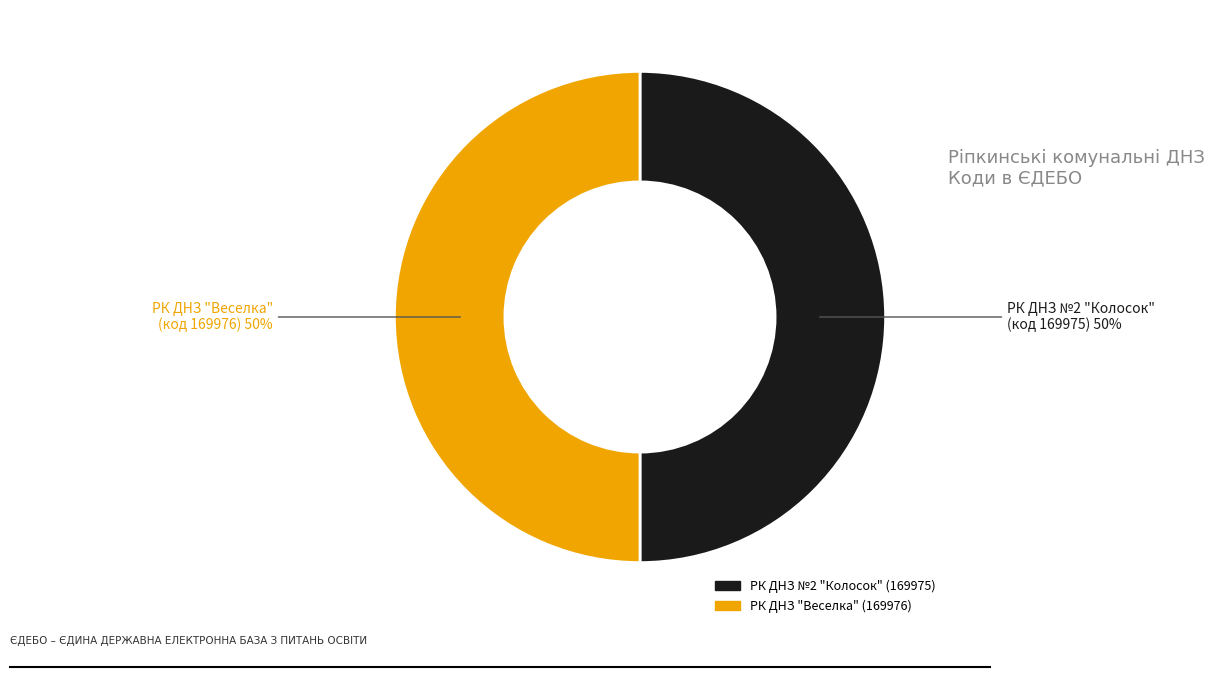

True or false: РК ДНЗ "Веселка" (169976) accounts for 42% of the total.

False